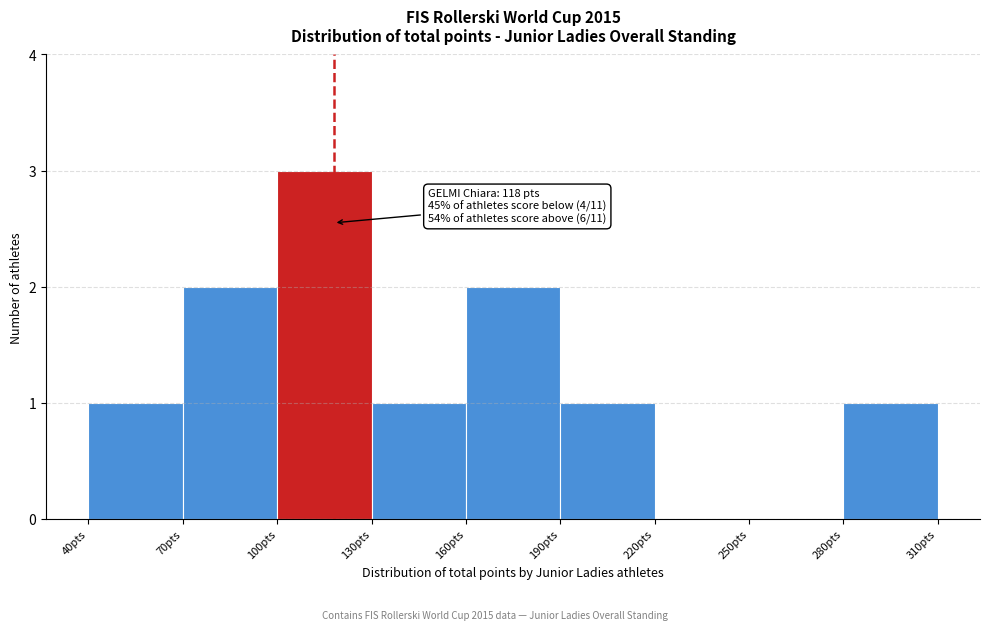

Over which range of the x-axis is the bar tallest?

100 to 130